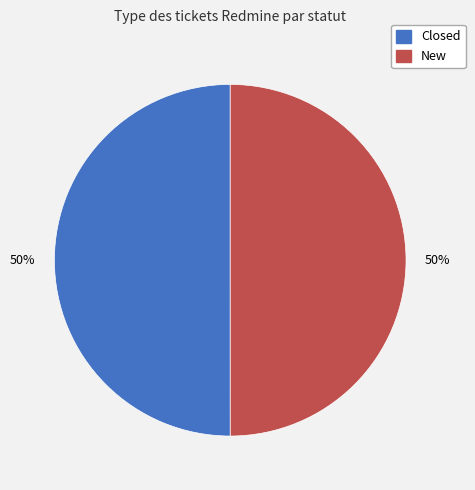

Do New and Closed together represent more than half of the pie?

Yes